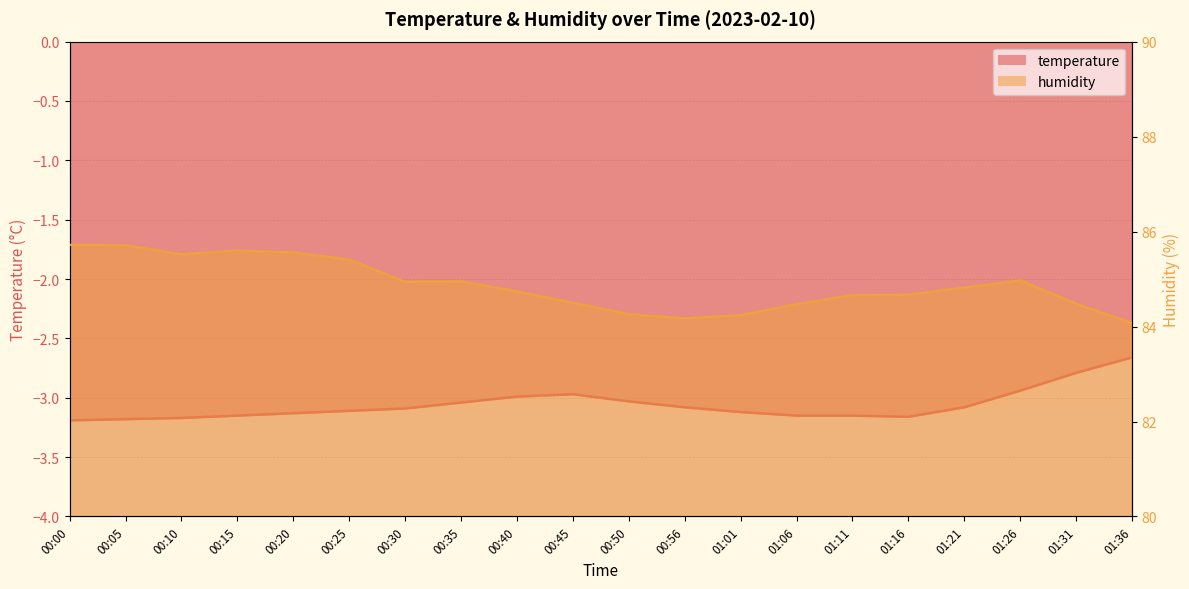

True or false: temperature and humidity cross at least once.

False